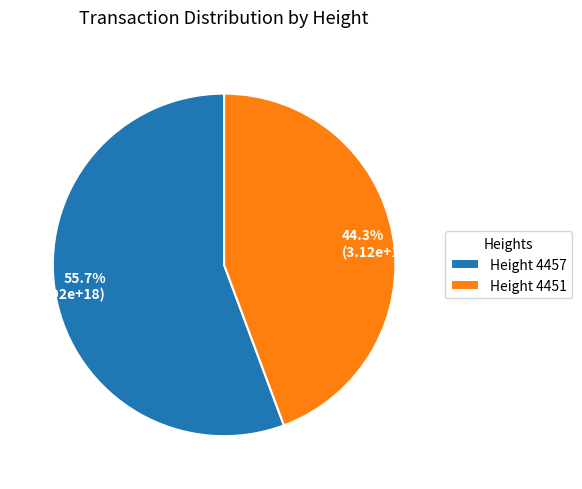

How many segments does this pie chart have?

2